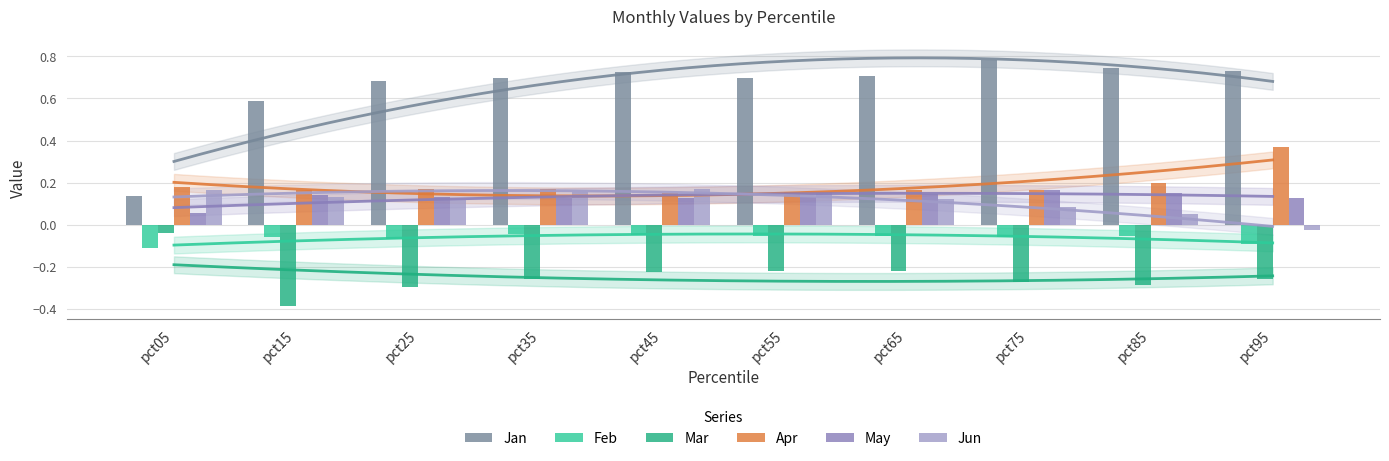

Reading left to right, list all the values displayed in this chart.

Jan: 0.1	0.6	0.7	0.7	0.7	0.7	0.7	0.8	0.7	0.7
Feb: -0.1	-0.1	-0.1	-0.0	-0.0	-0.1	-0.1	-0.1	-0.1	-0.1
Mar: -0.0	-0.4	-0.3	-0.3	-0.2	-0.2	-0.2	-0.3	-0.3	-0.3
Apr: 0.2	0.2	0.2	0.2	0.2	0.2	0.2	0.2	0.2	0.4
May: 0.1	0.1	0.1	0.1	0.1	0.1	0.1	0.2	0.2	0.1
Jun: 0.2	0.1	0.1	0.2	0.2	0.2	0.1	0.1	0.1	-0.0